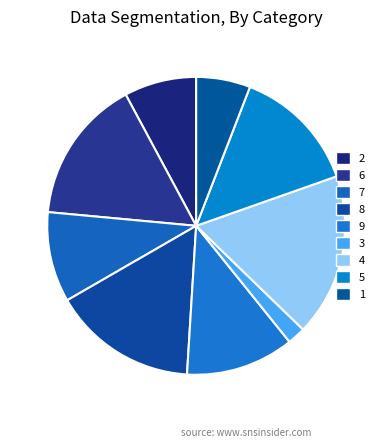

How many slices are in this pie chart?

9